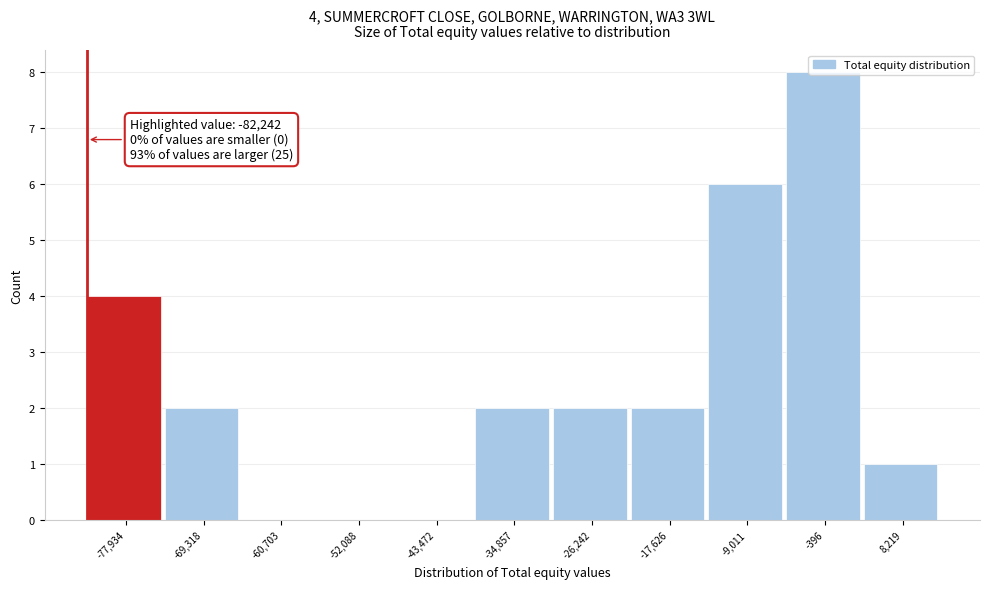

Over which range of the x-axis is the bar tallest?

-5000 to 4000